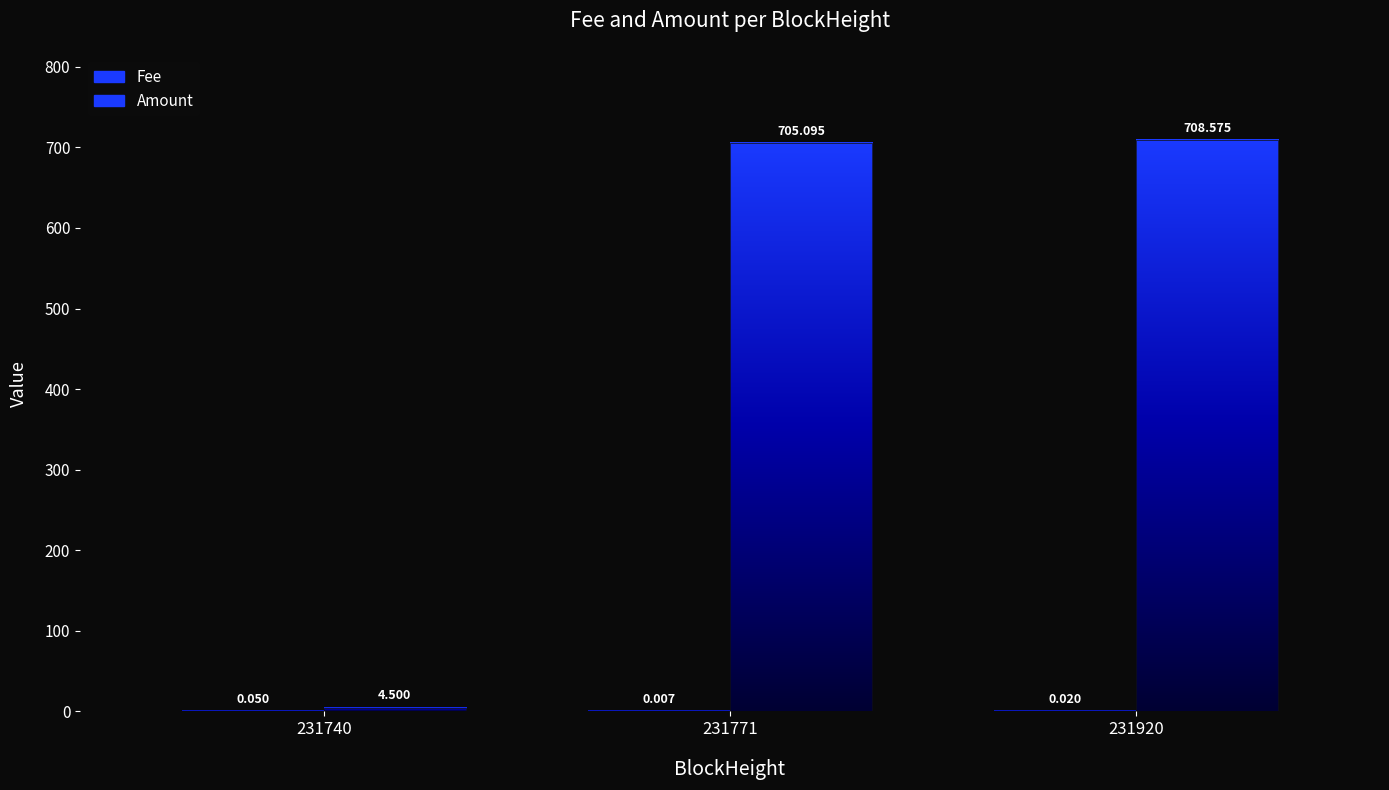

Reading left to right, what are all the values shown in this chart?

Fee: 0.1	0.0	0.0
Amount: 4.5	705.1	708.6